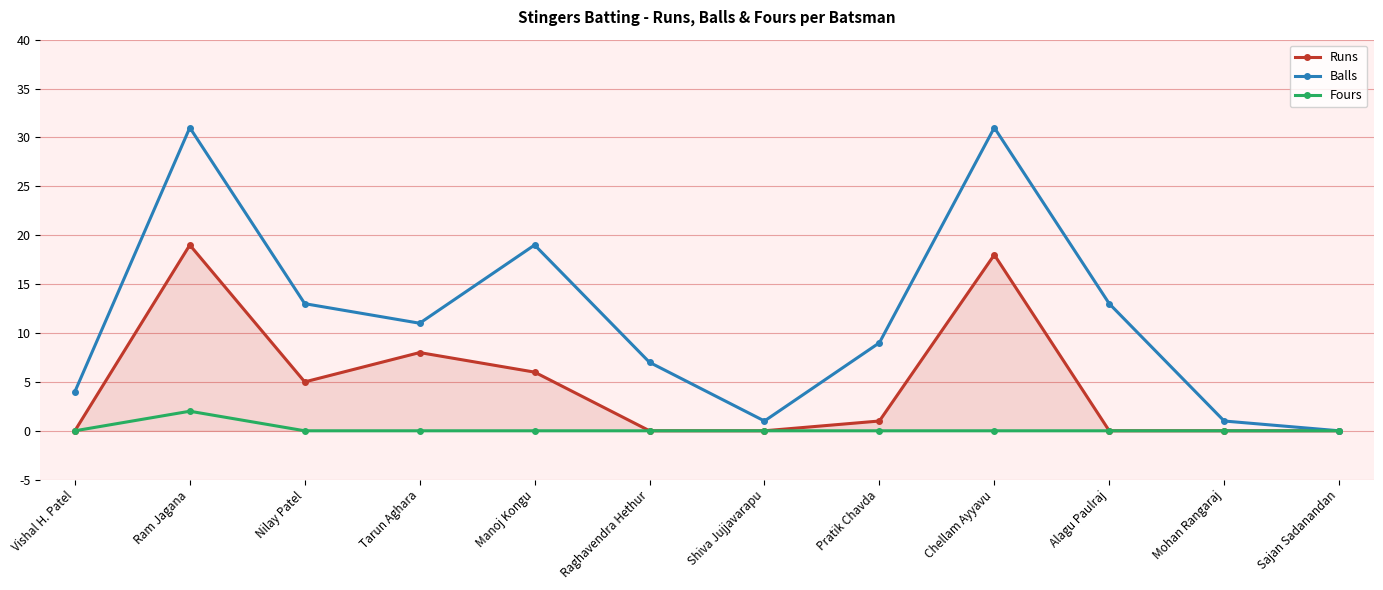

What value does the Balls series have at Nilay Patel?

13